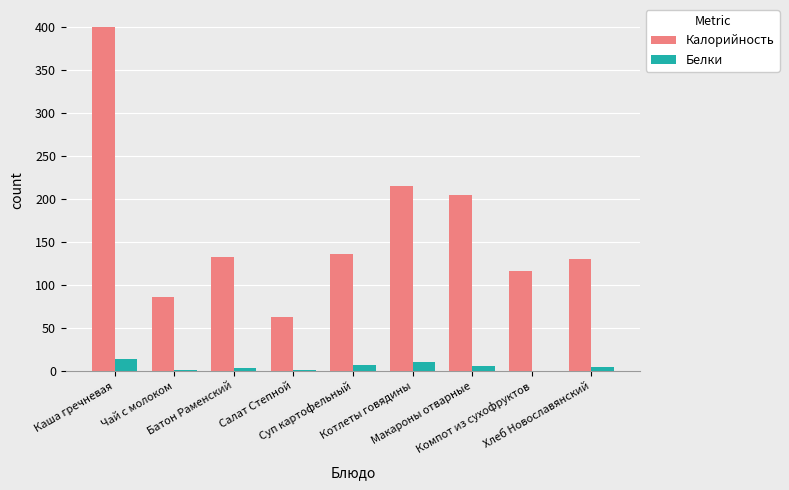

What is the total value across all series at Батон Раменский?

136.4